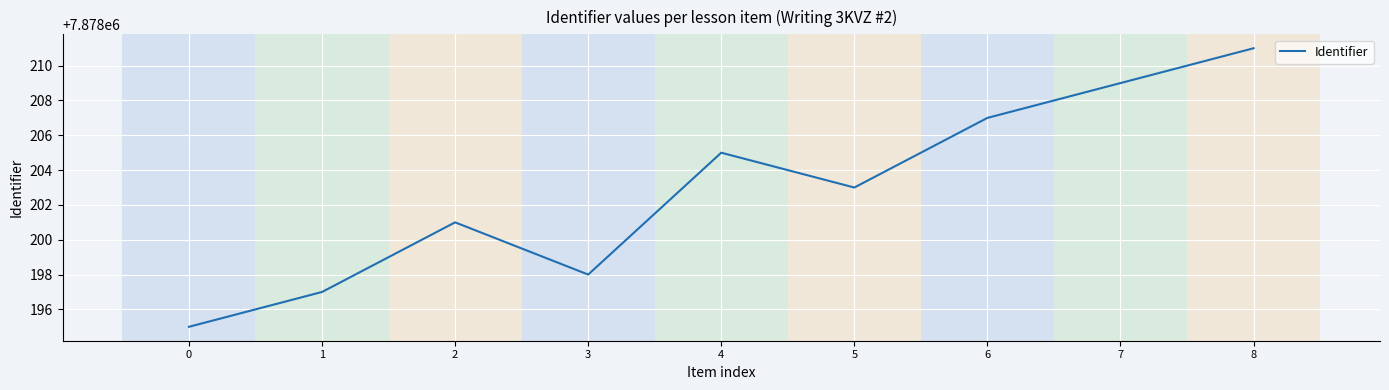

List the labels in order of value, smallest first.

0, 1, 3, 2, 5, 4, 6, 7, 8